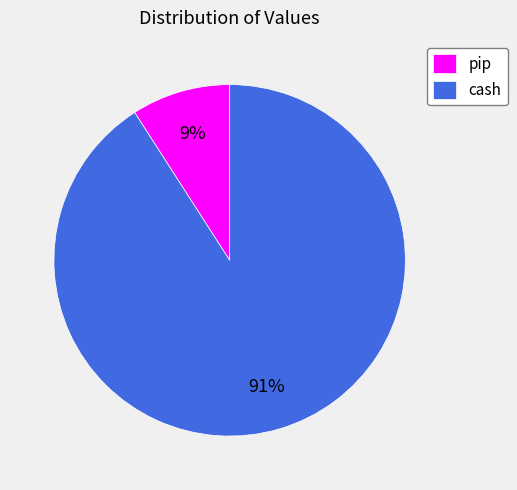

Rank the categories by value from highest to lowest.

cash, pip